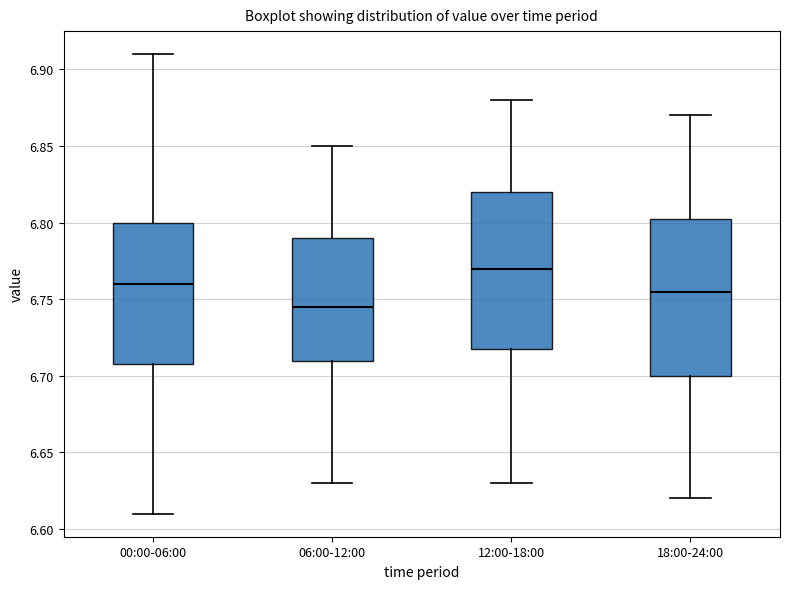

Reading left to right, transcribe this box plot: for each box, give where its median line is, the range the box spans, and where its two whiskers end, as read against the y-axis. The values are not printed on the chart, so give them approximately, as read against the axis.

00:00-06:00: median 6.760, box 6.710 to 6.800, whiskers 6.610 to 6.910
06:00-12:00: median 6.745, box 6.710 to 6.790, whiskers 6.630 to 6.850
12:00-18:00: median 6.770, box 6.720 to 6.820, whiskers 6.630 to 6.880
18:00-24:00: median 6.755, box 6.700 to 6.805, whiskers 6.620 to 6.870